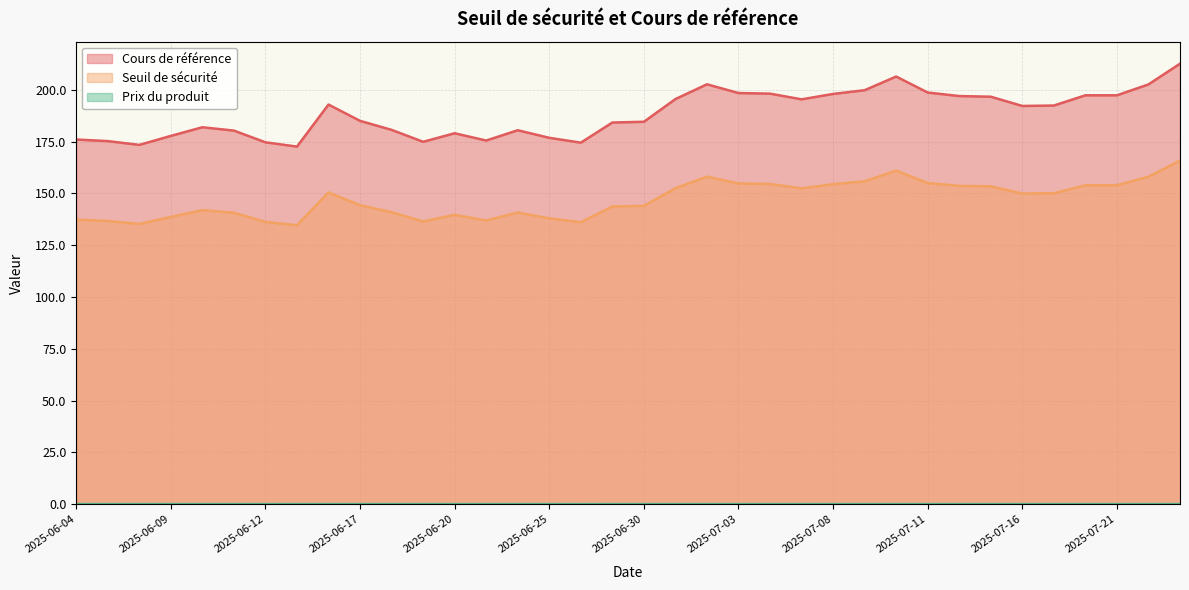

Which has a higher value, 2025-07-07 or 2025-07-16?

2025-07-07